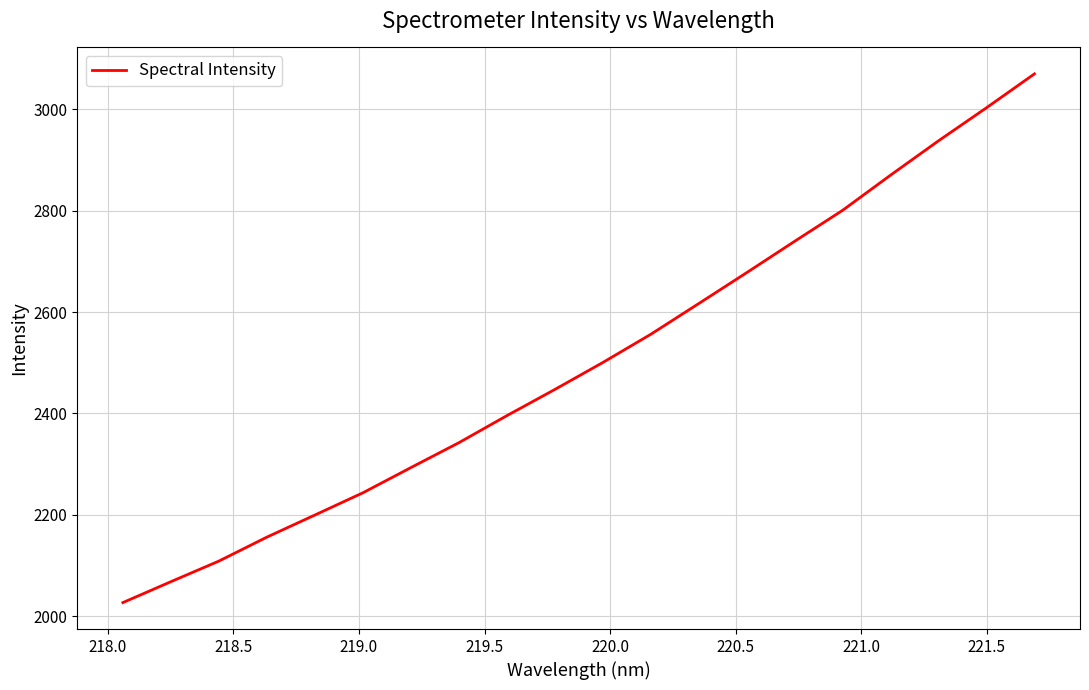

What is the difference between the maximum and minimum values?

1042.3